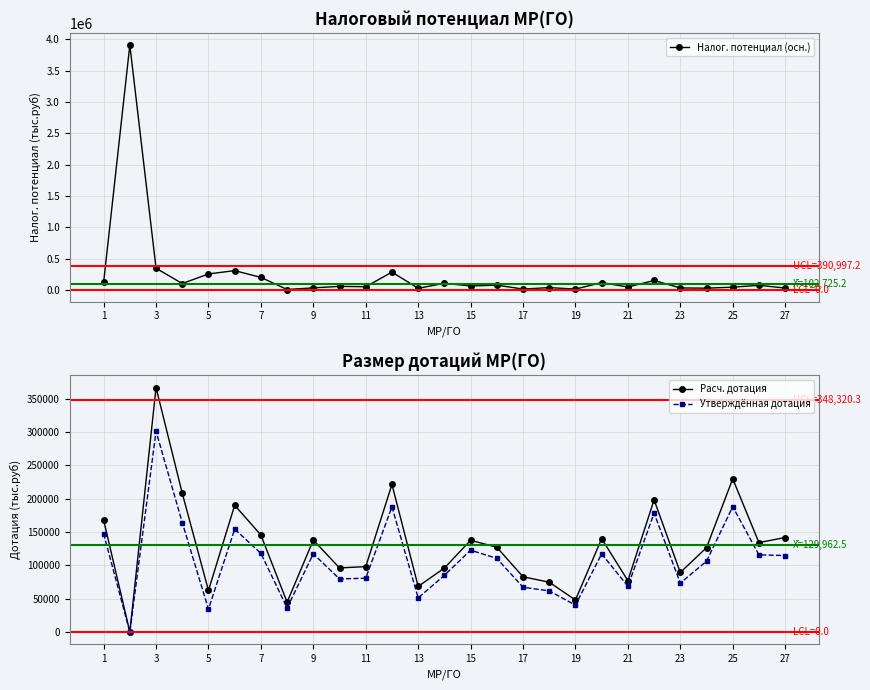

What is the highest value of the Расч. дотация series?

366549.5